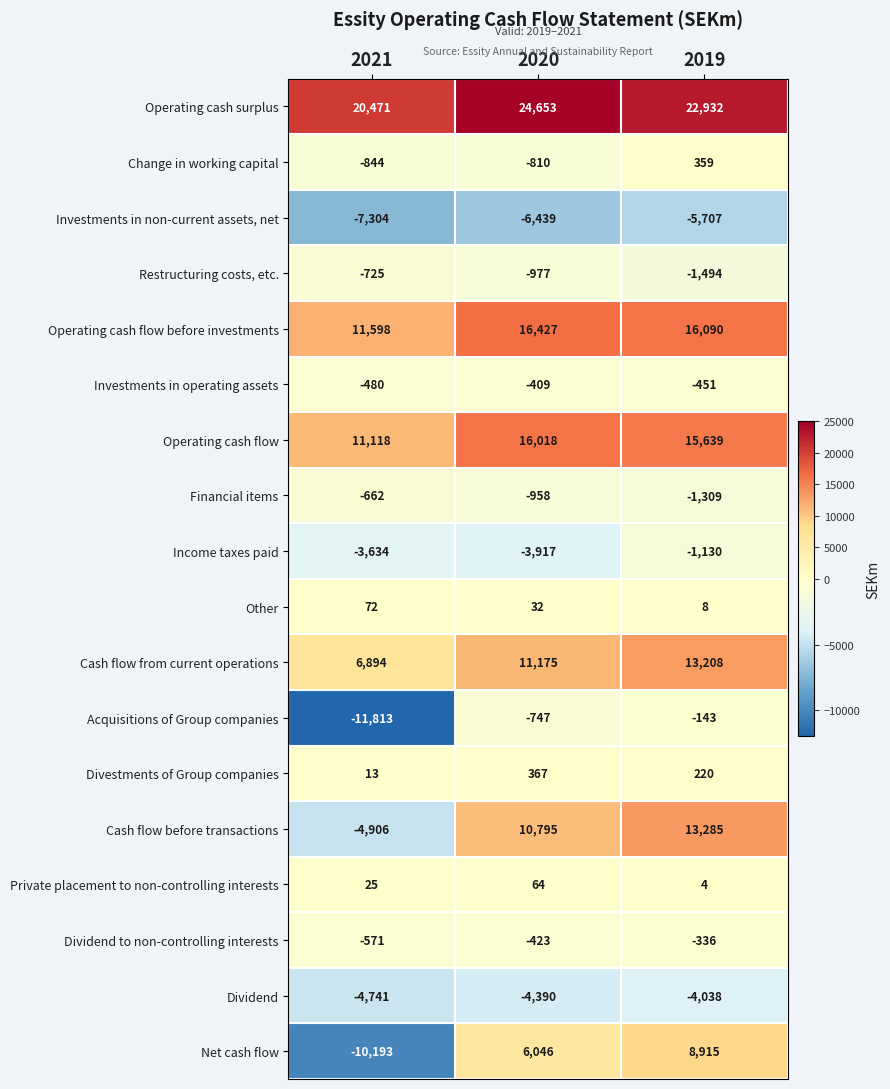

Between 2020 and 2019, which series saw the biggest shift?

Net cash flow